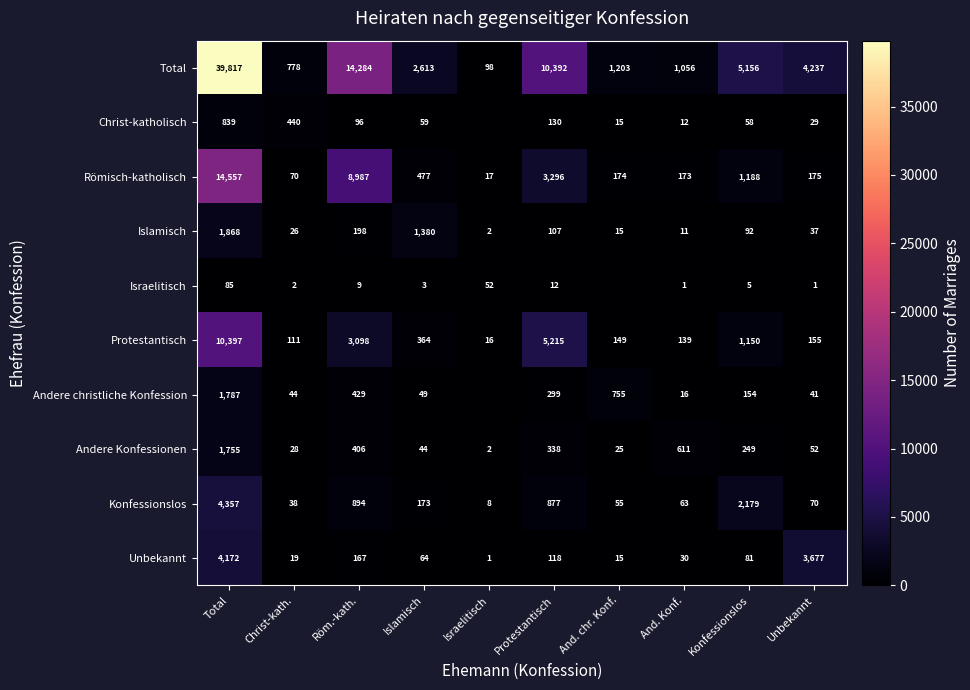

Which category has the highest value in the Islamisch series?

Total